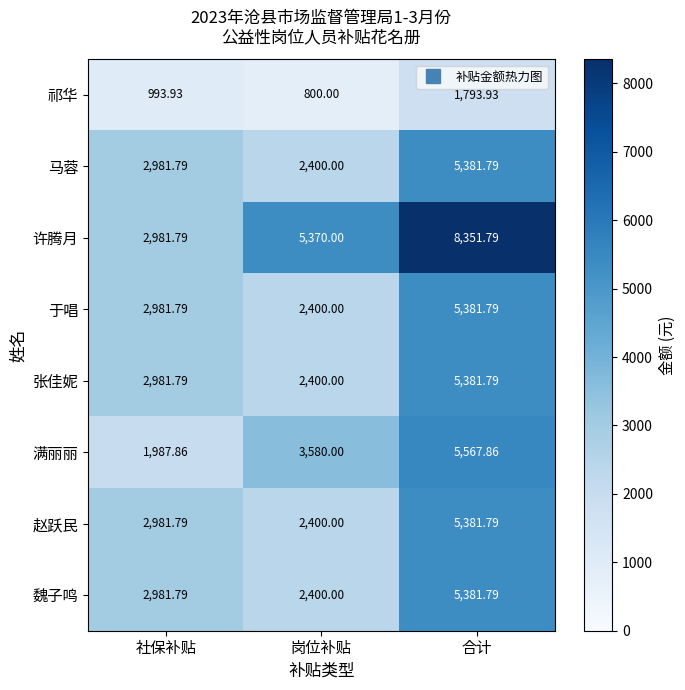

Between 社保补贴 and 合计, which series saw the biggest shift?

许腾月